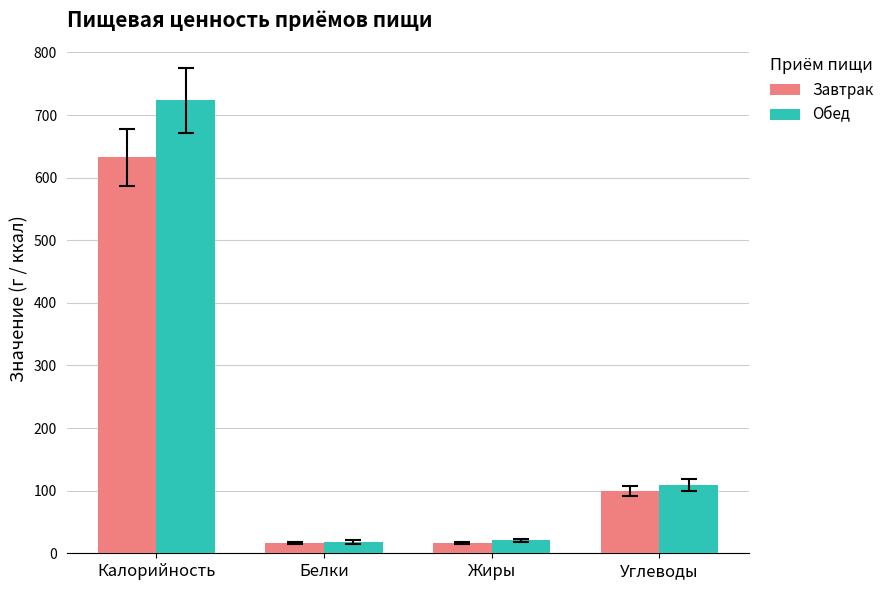

How many data points in Завтрак are above 99?

2